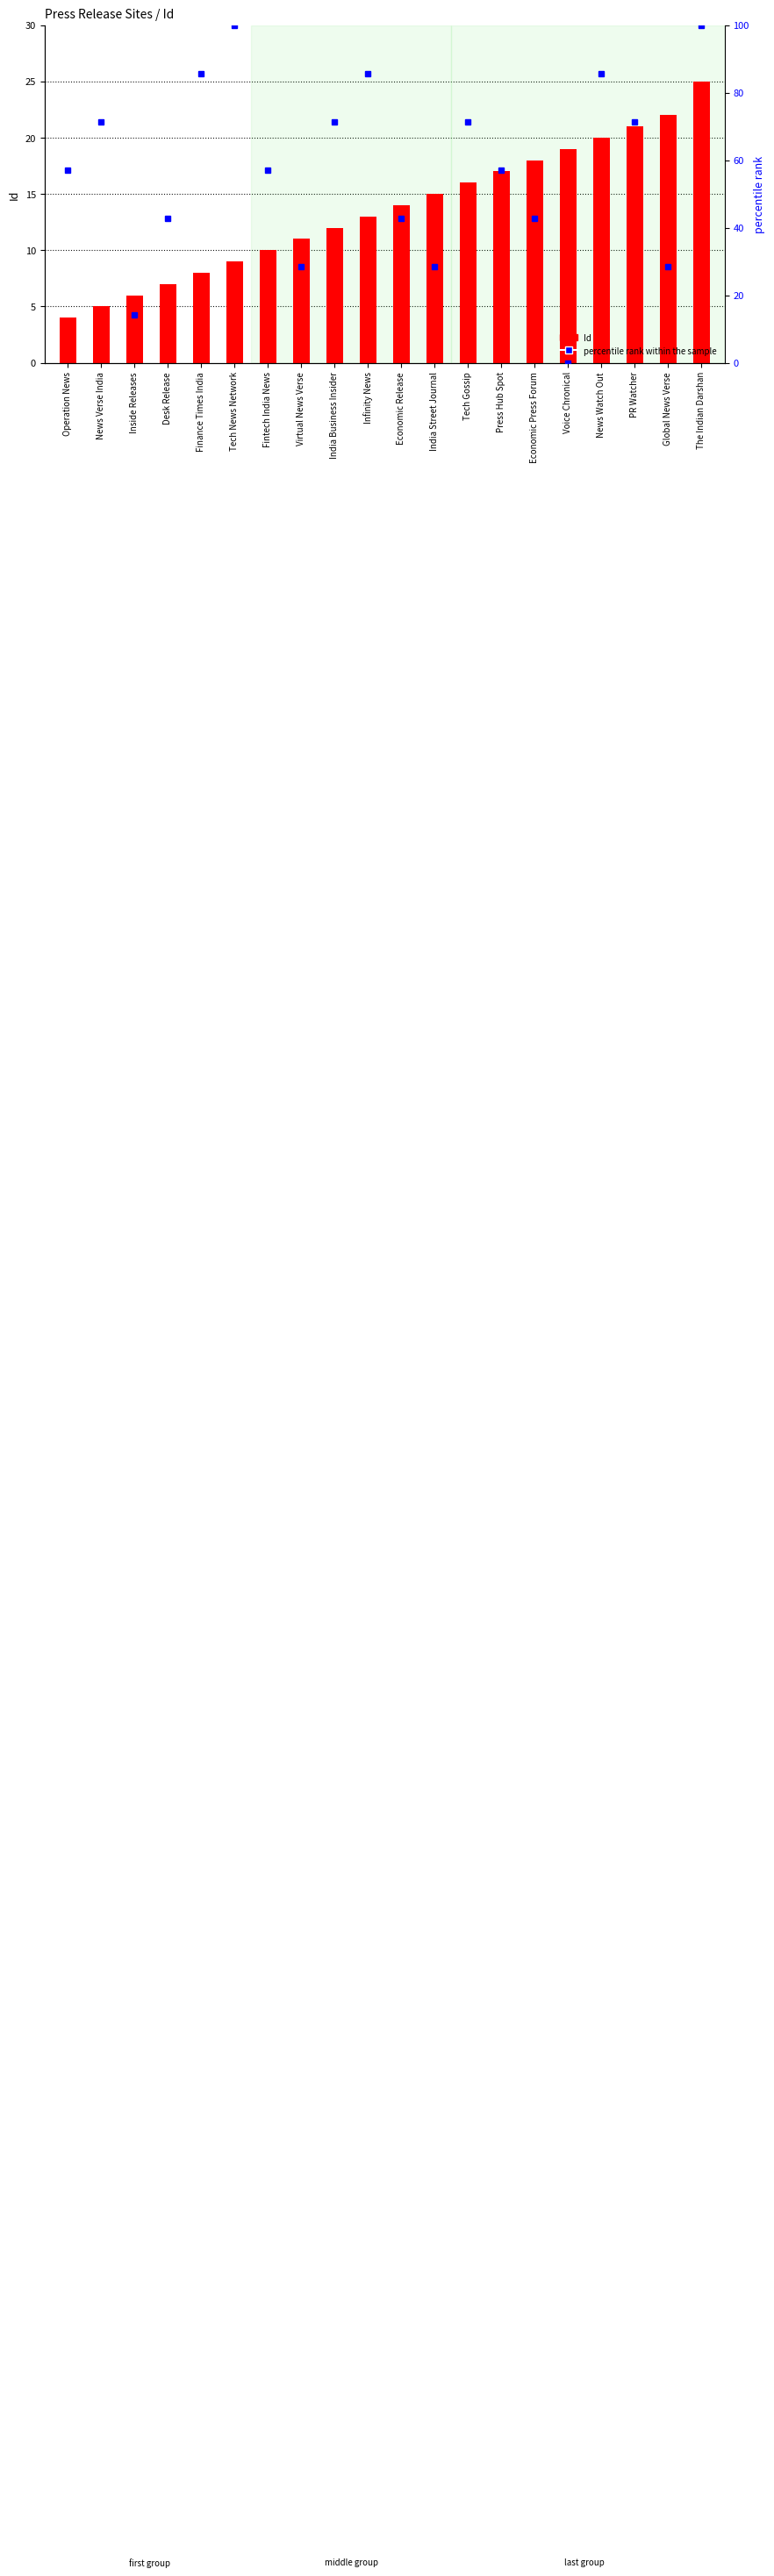

True or false: percentile rank within the sample has a value of 42.9 at Desk Release.

True